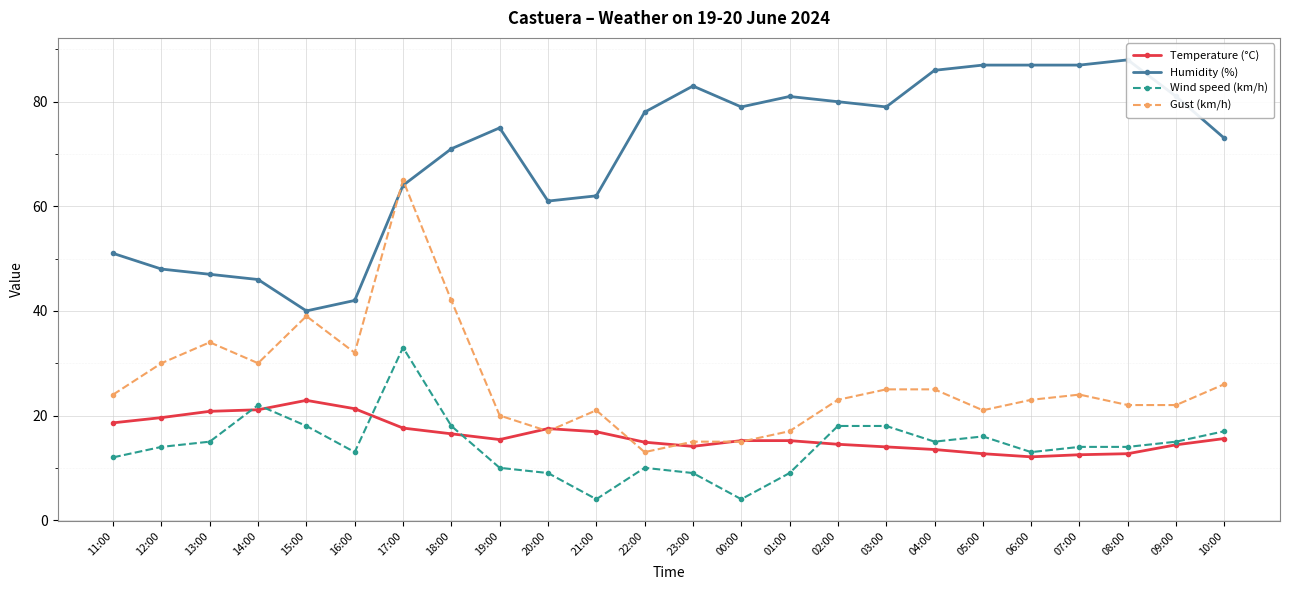

Between 07:00 and 10:00, which series saw the biggest shift?

Humidity (%)